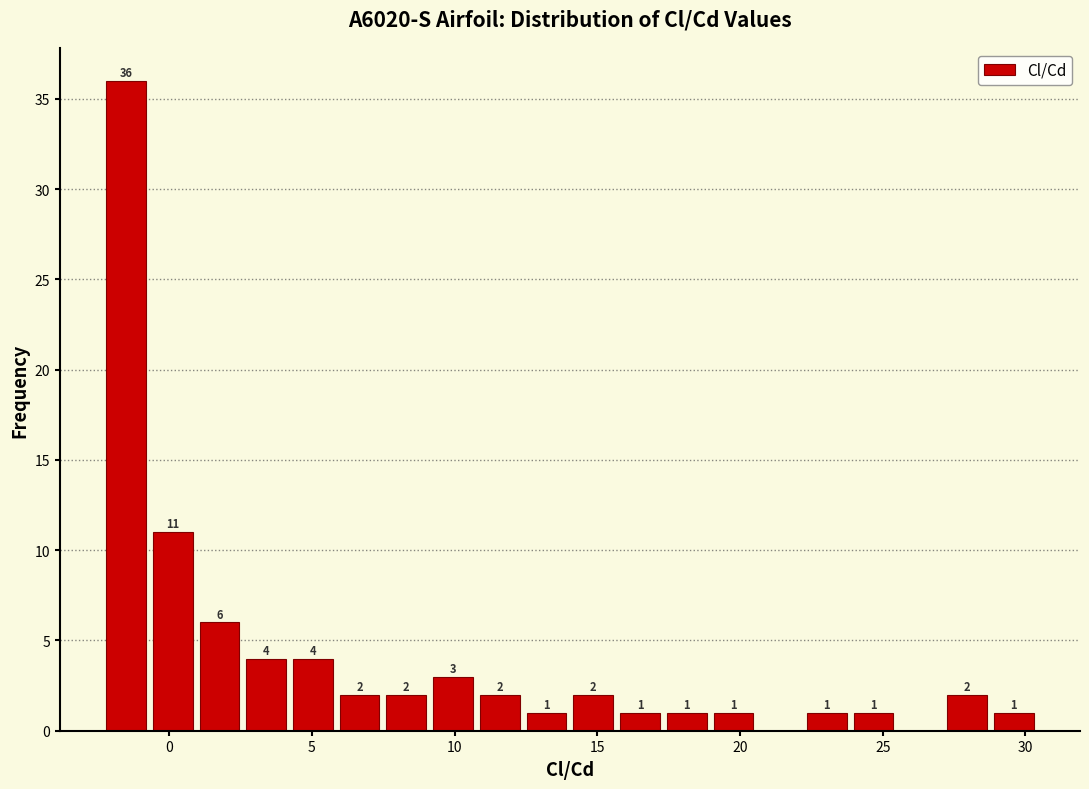

Read against the x-axis, roughly where is the centre of the tallest bar?

-1.5